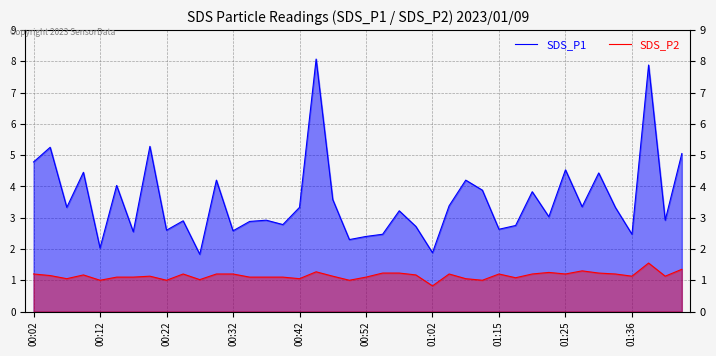

Which series has the largest range (max minus min)?

SDS_P1